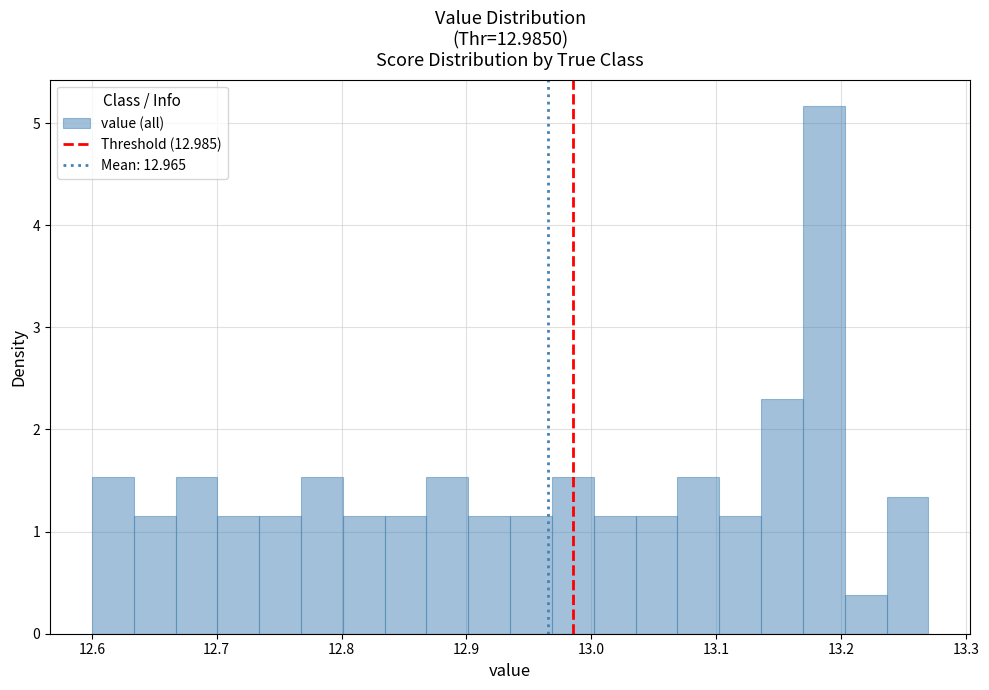

Read against the x-axis, roughly where is the centre of the tallest bar?

13.19